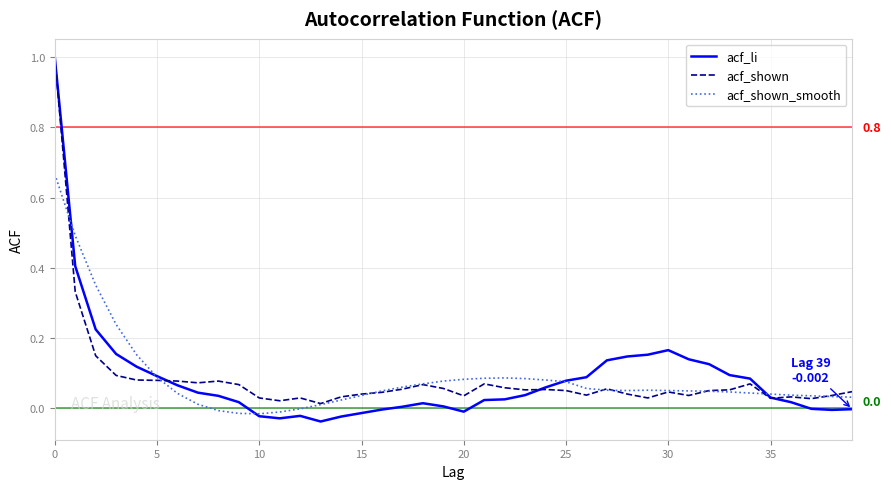

What is the maximum value for acf_shown?

1.0